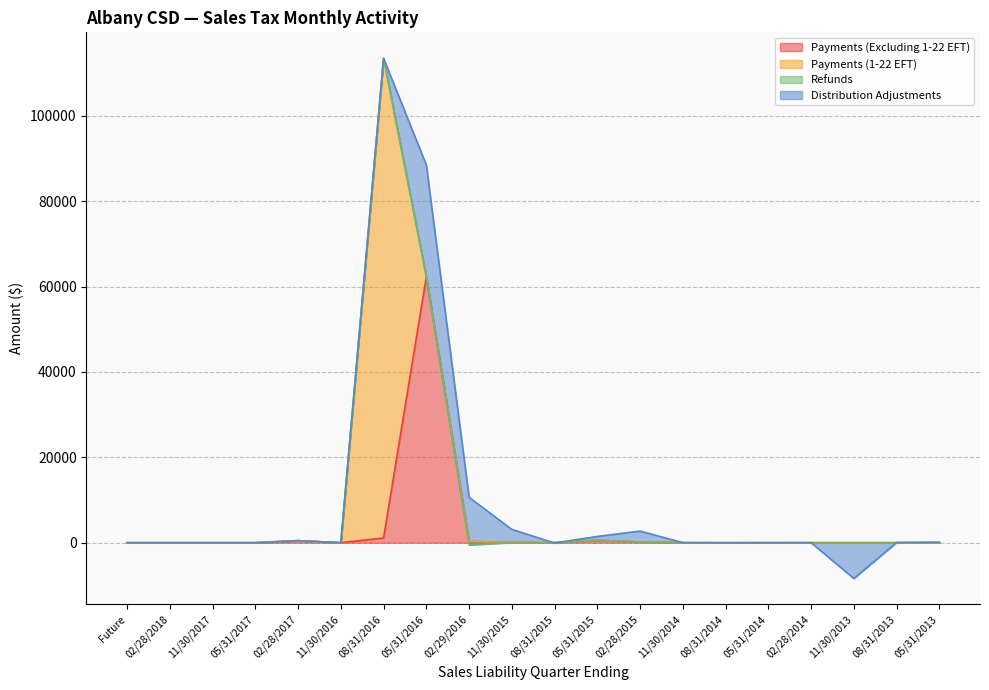

Between 11/30/2016 and 02/28/2015, which series saw the biggest shift?

Distribution Adjustments